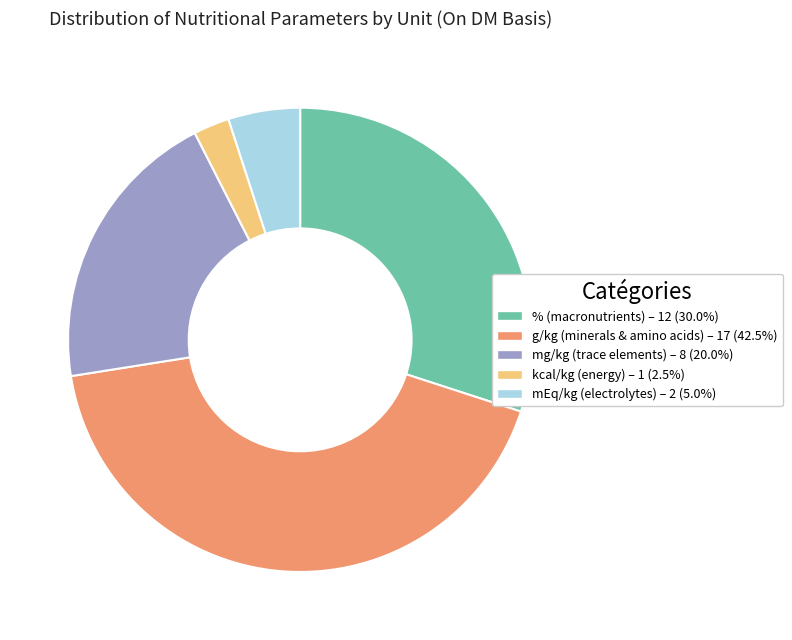

Do kcal/kg and % together represent more than half of the pie?

No